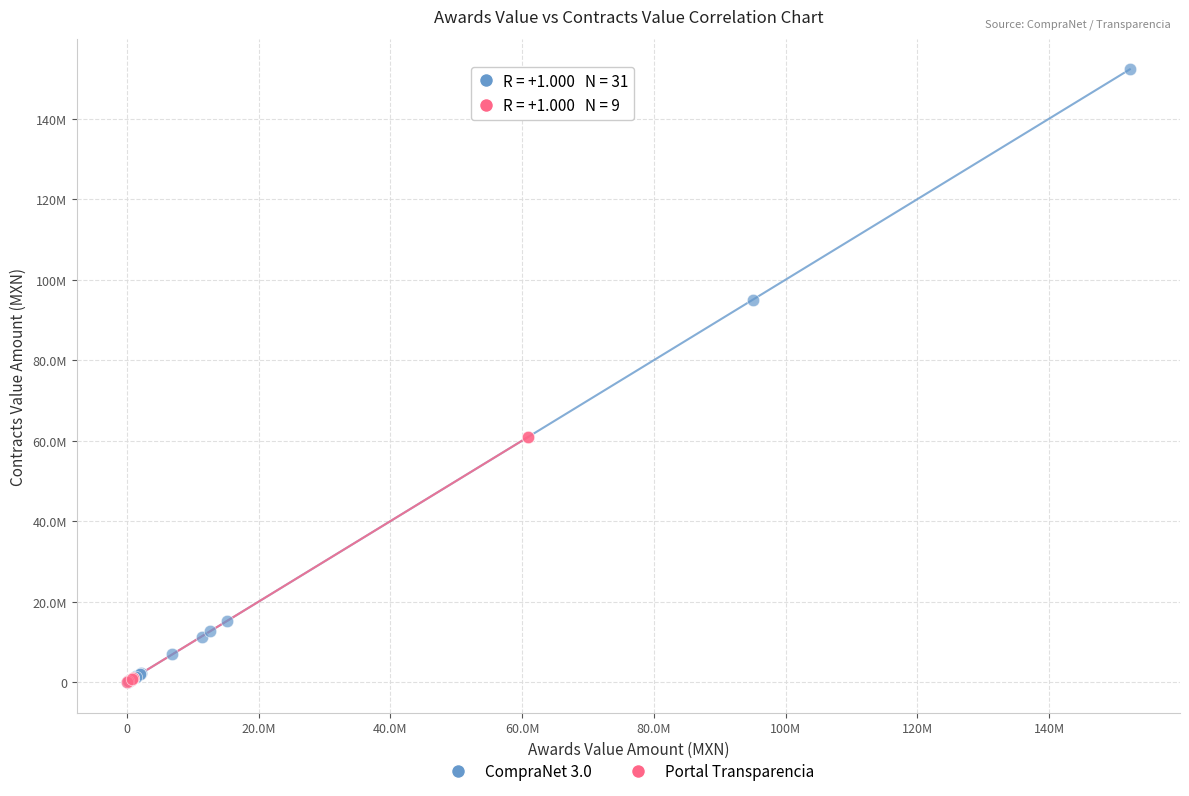

Which series has the largest Y range (max minus min)?

CompraNet 3.0